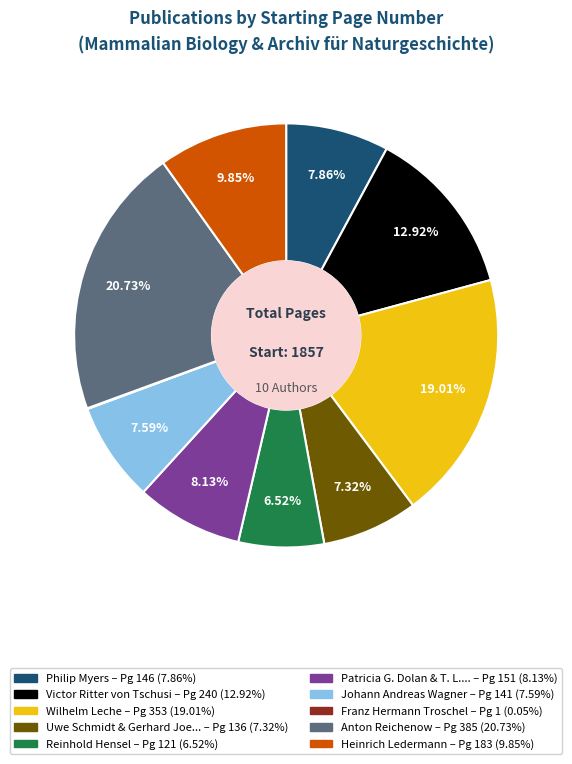

Is there any slice that represents more than half of the pie?

No